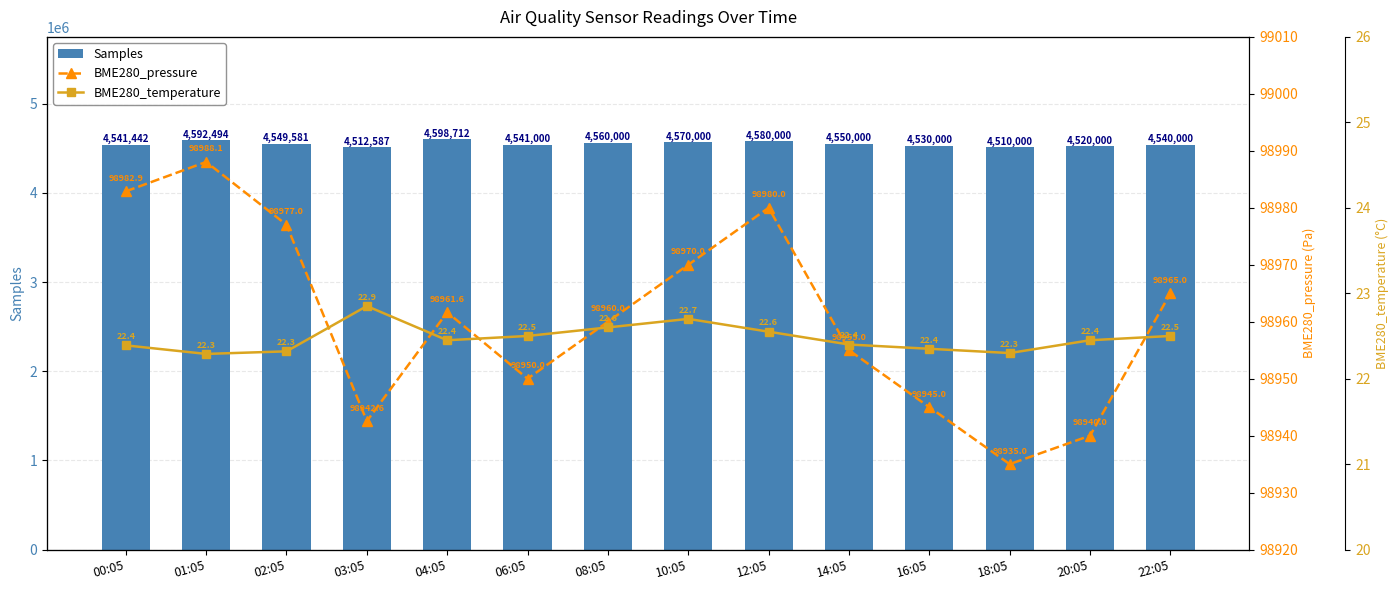

Are the bars horizontal?

No